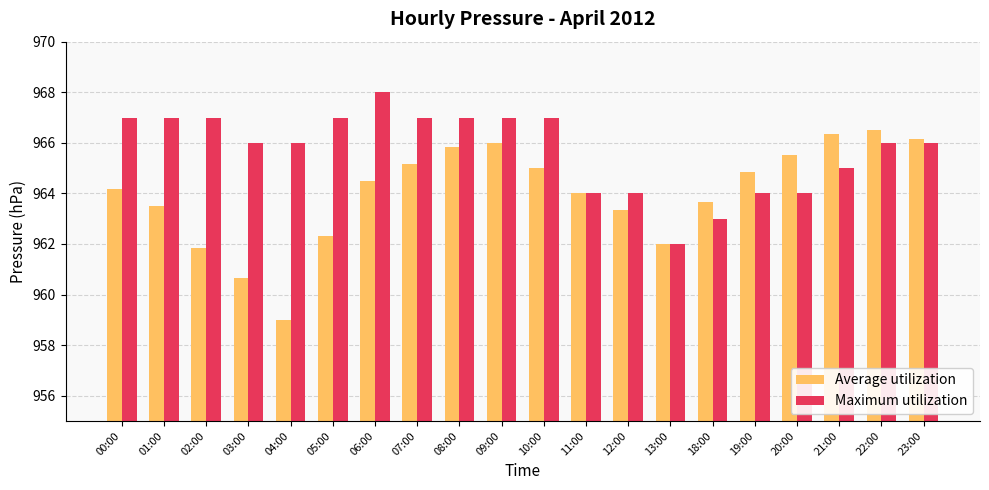

Count the Maximum utilization values in the range 964 to 967.

17